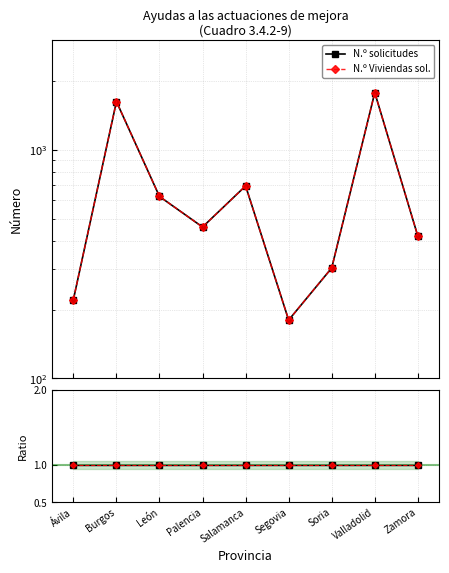

Is the value of Ratio2 at Zamora greater than the value of Ratio at Valladolid?

No